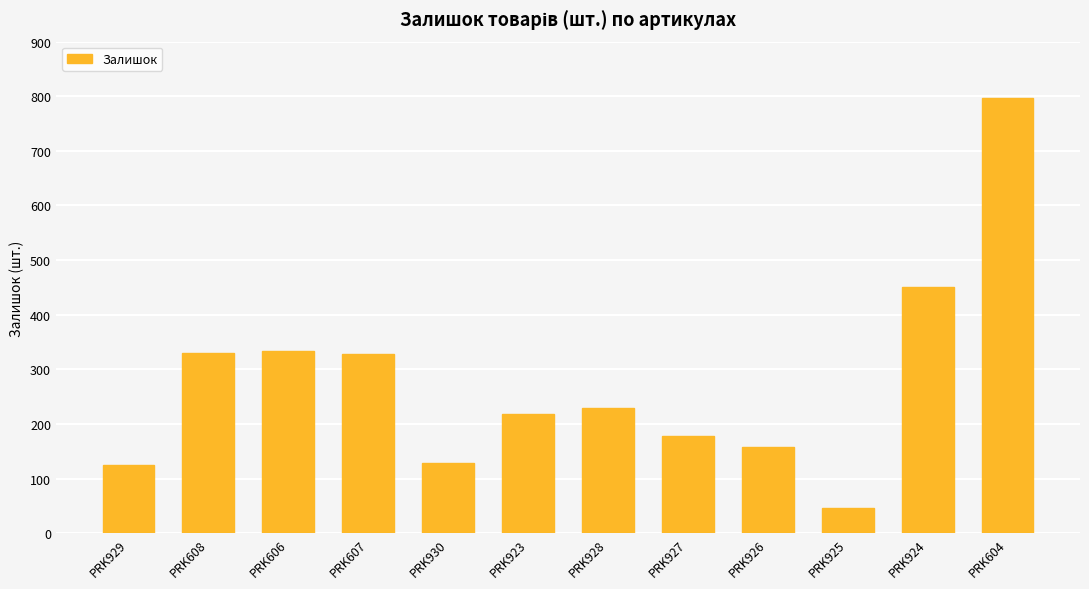

What is the change in value from PRK607 to PRK926?

-171